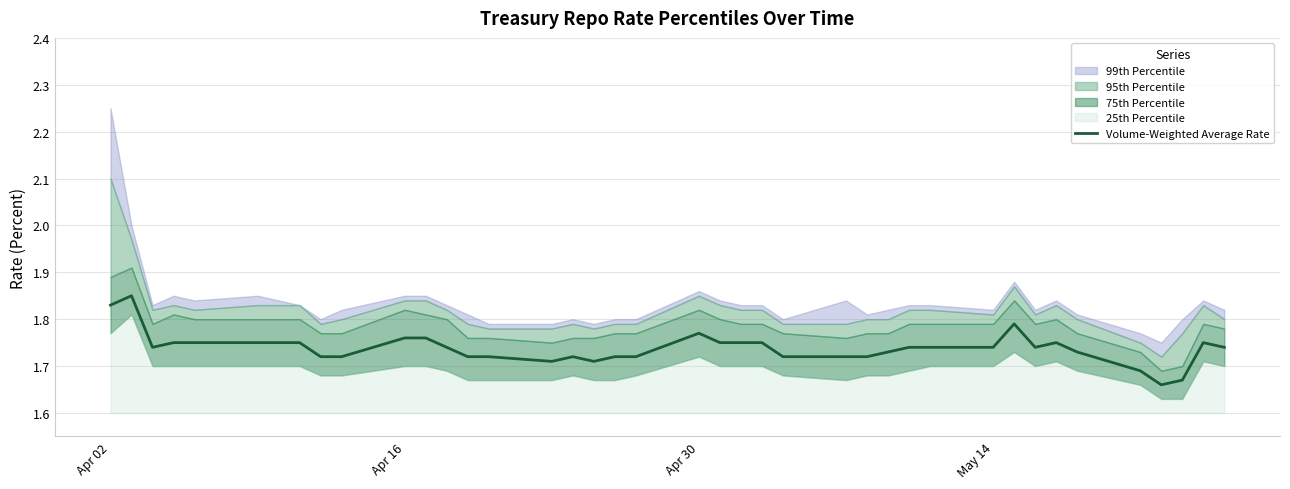

How many categories are shown in the chart?

40